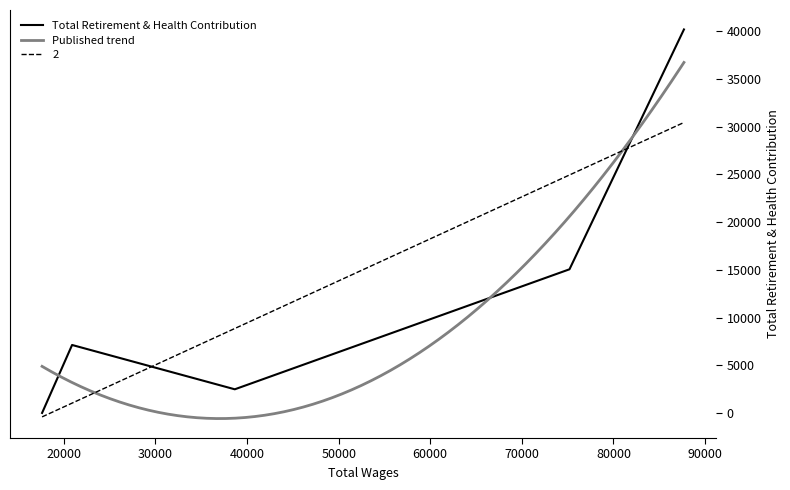

How many positive values are there?

4